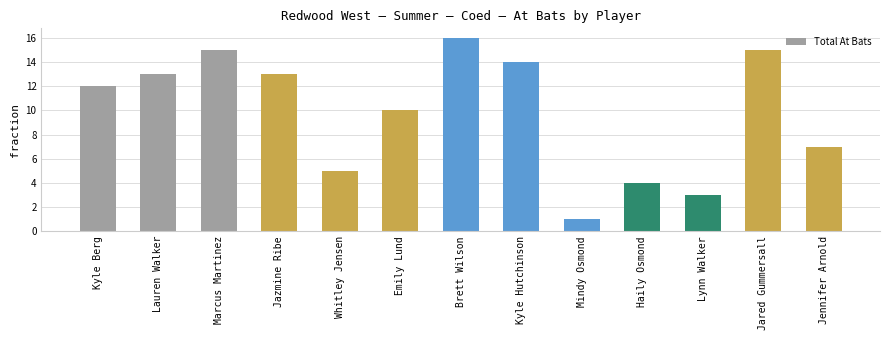

What is the greatest value displayed?

16